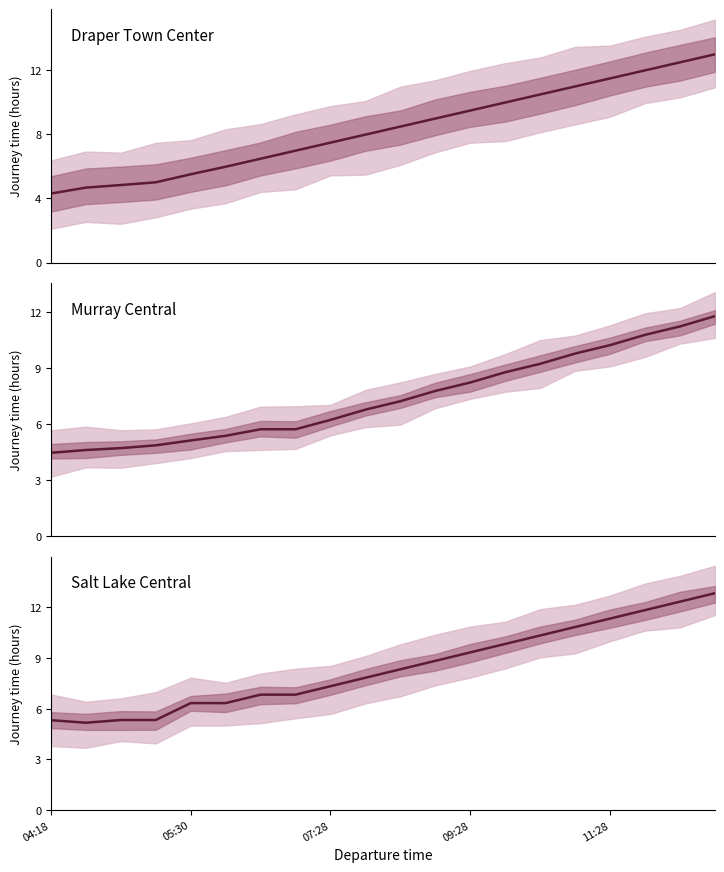

How many times do Draper Town Center and Murray Central cross each other?

1